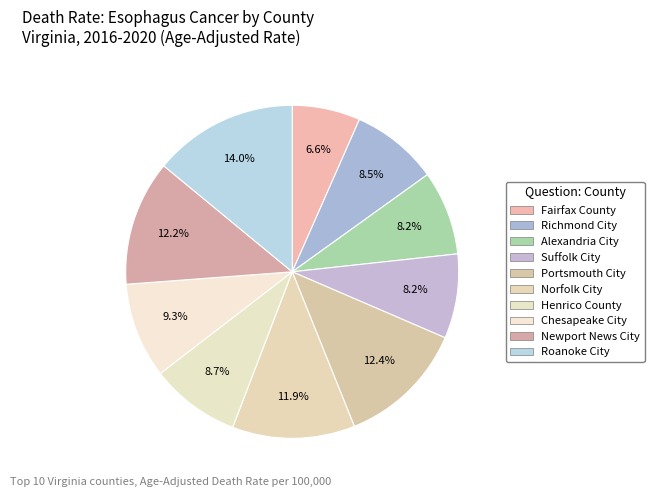

What percentage do Alexandria City and Chesapeake City together represent?

17.5%